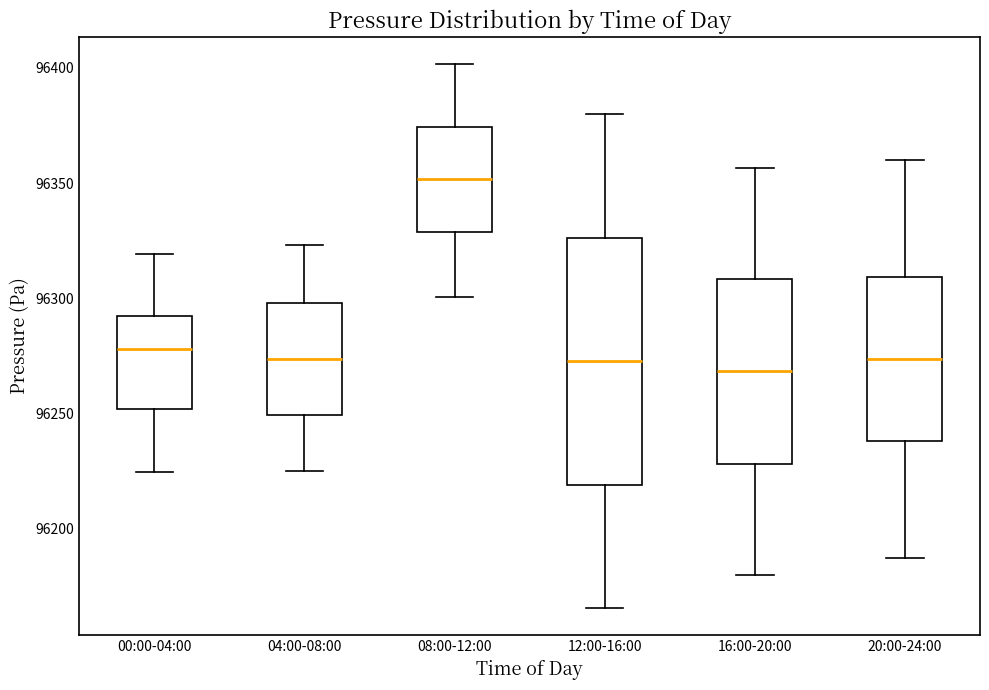

Reading left to right, read every box against the y-axis: the position of its median line, the range the box covers, and the ends of its whiskers. The values are not printed on the chart, so give them approximately, as read against the axis.

00:00-04:00: median 96280, box 96250 to 96290, whiskers 96225 to 96320
04:00-08:00: median 96275, box 96250 to 96300, whiskers 96225 to 96325
08:00-12:00: median 96350, box 96330 to 96375, whiskers 96300 to 96400
12:00-16:00: median 96275, box 96220 to 96325, whiskers 96165 to 96380
16:00-20:00: median 96270, box 96230 to 96310, whiskers 96180 to 96355
20:00-24:00: median 96275, box 96240 to 96310, whiskers 96190 to 96360